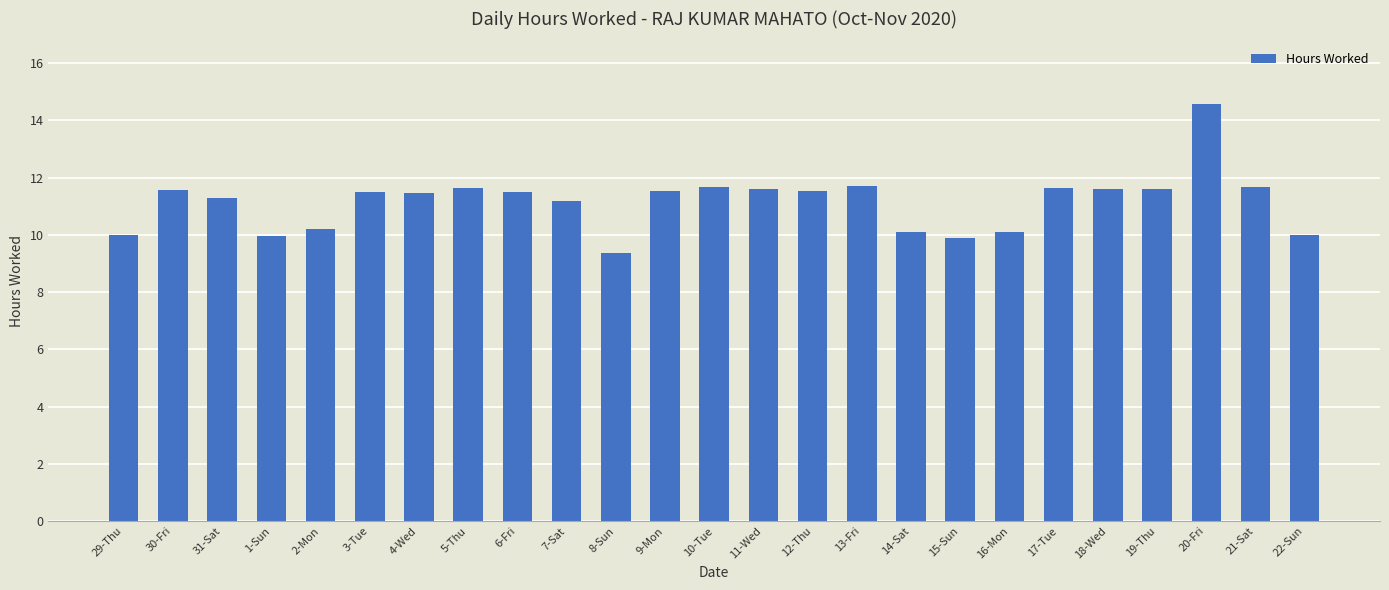

What is the difference between the values at 30-Fri and 14-Sat?

1.5